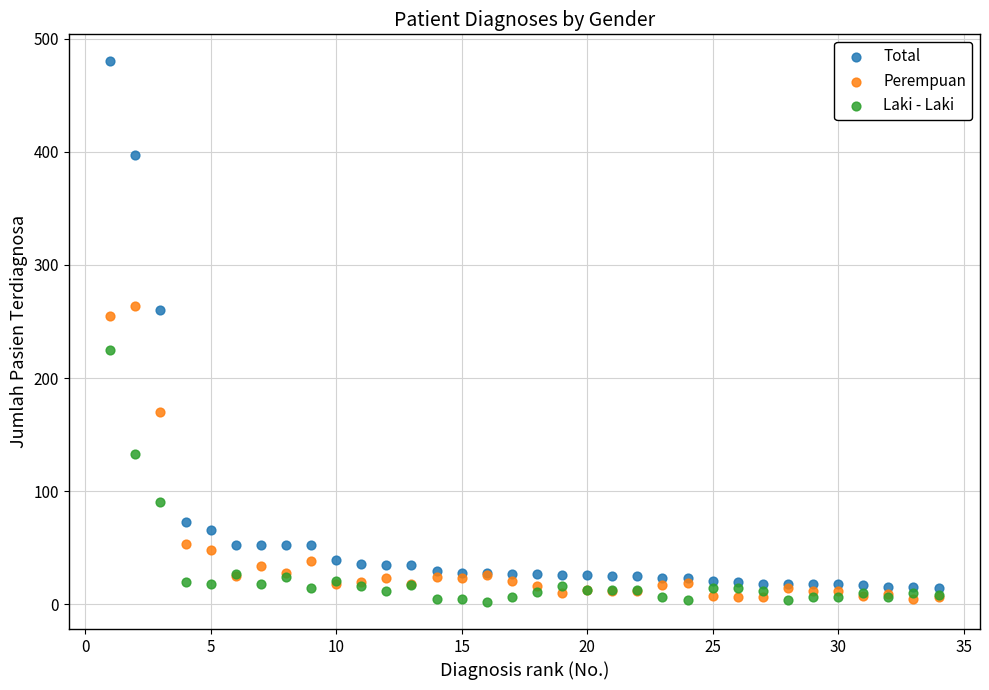

What are all the series names shown in the legend?

Total, Perempuan, Laki - Laki